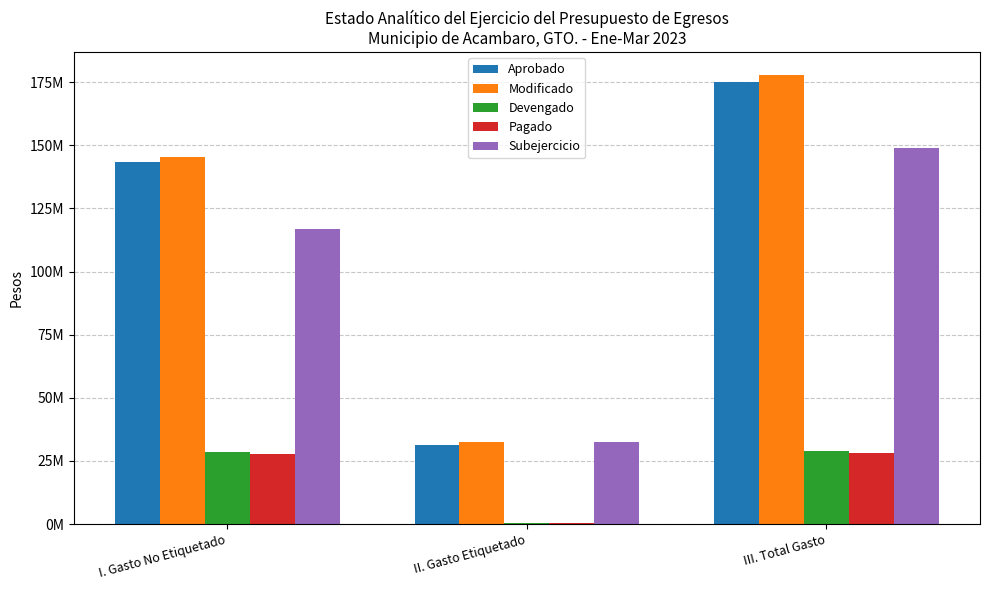

Which category has the highest value in the Aprobado series?

III. Total Gasto